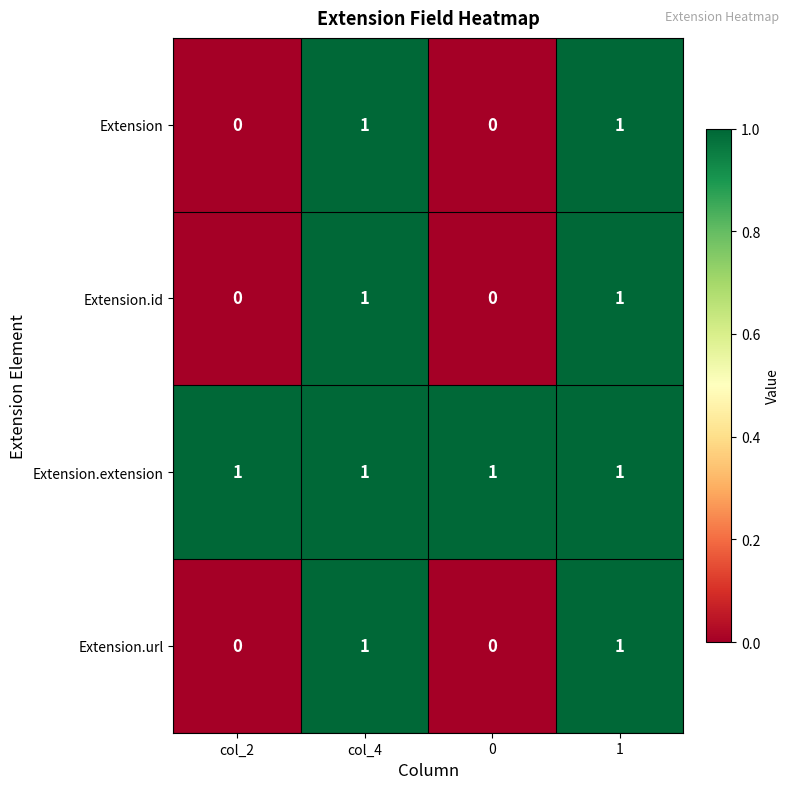

Which series has the largest total across all categories?

Extension.extension